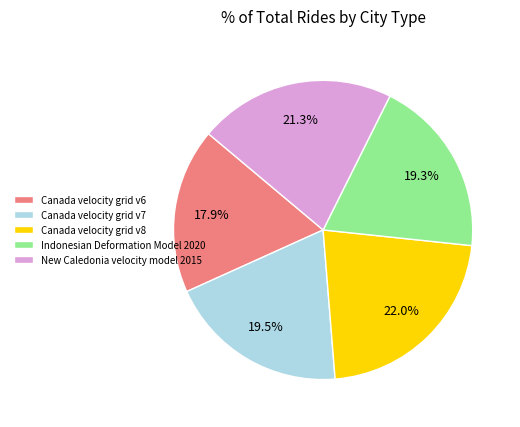

Does Canada velocity grid v6 account for over 50% of the chart?

No